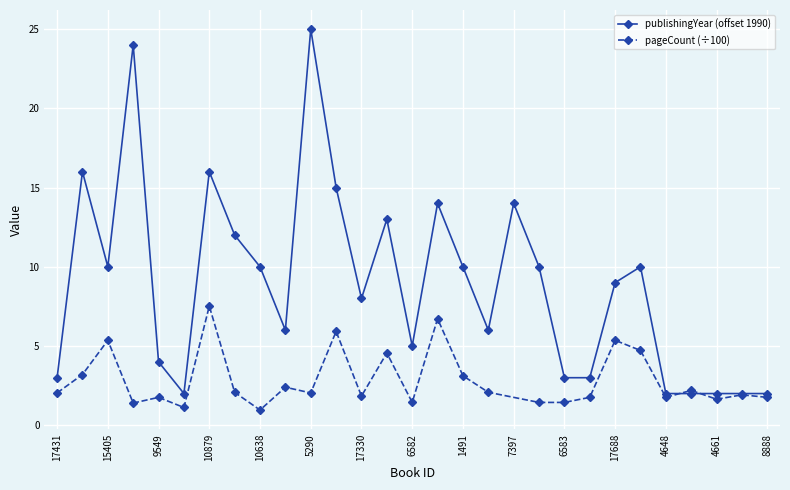

What is the difference between the maximum and second lowest values?

23